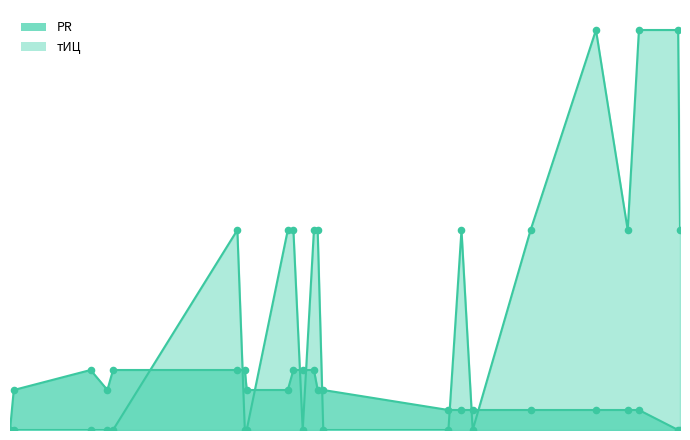

Which series contains the lowest Y value?

PR